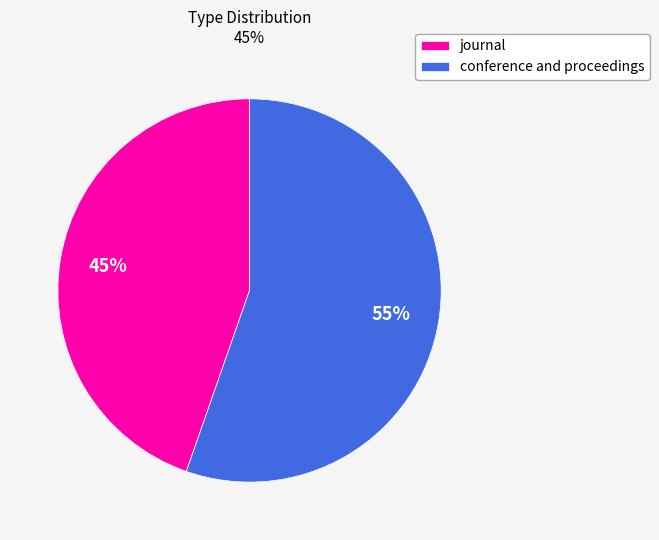

To the nearest percent, what portion does conference and proceedings represent?

55%